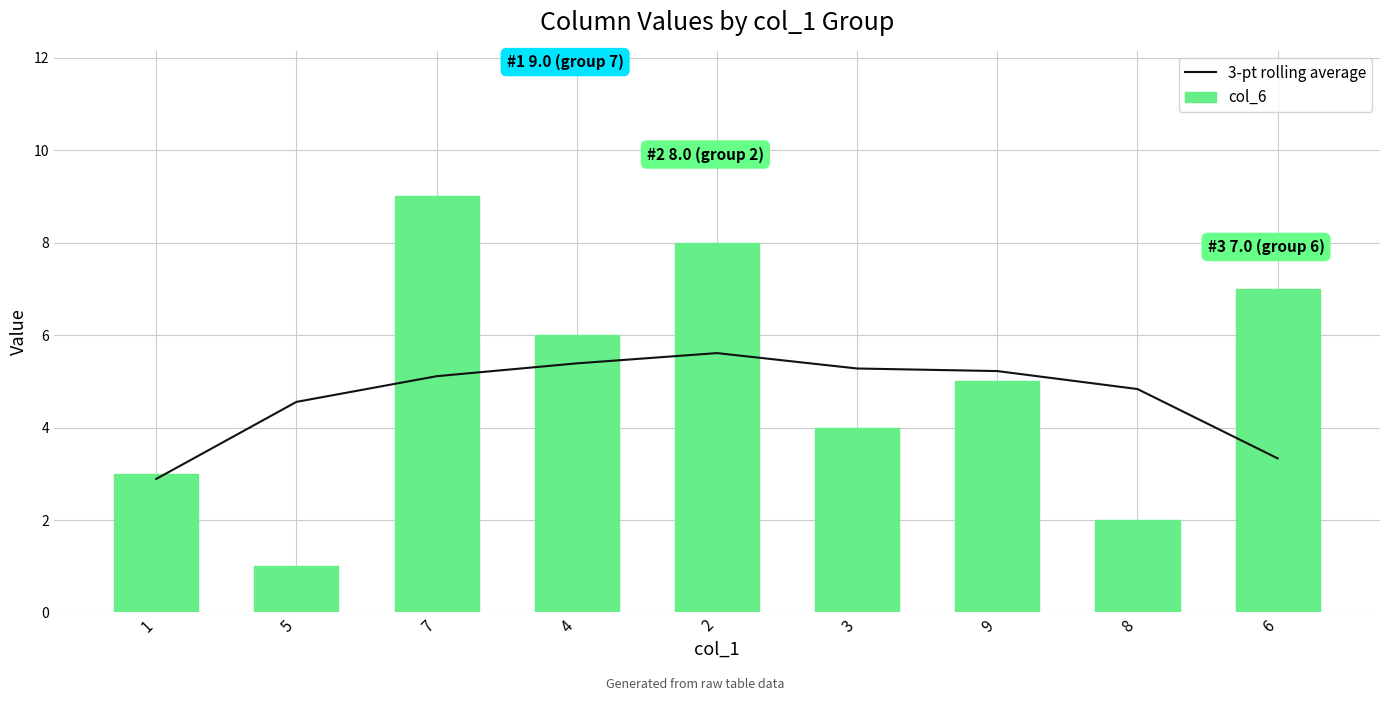

What is the total value across all series at 5?

5.6